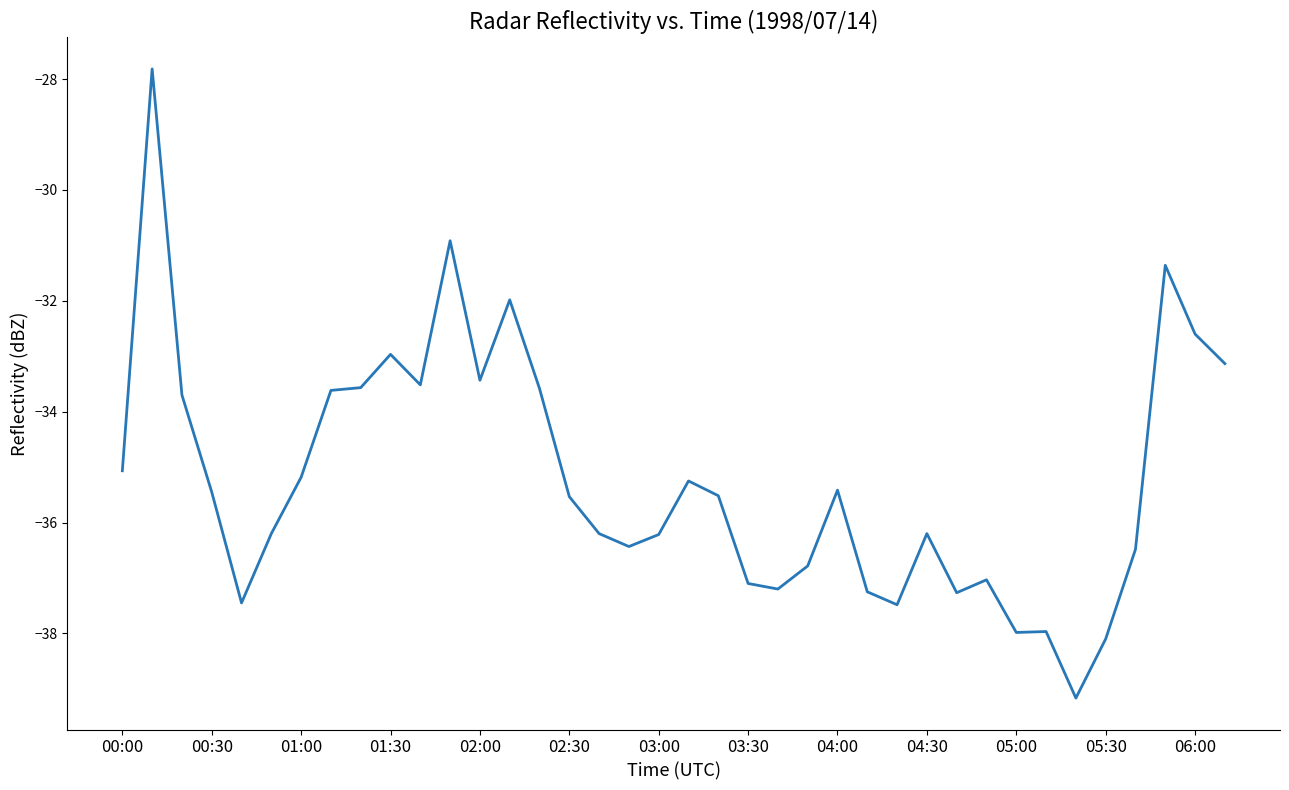

What is the greatest value displayed?

-27.8